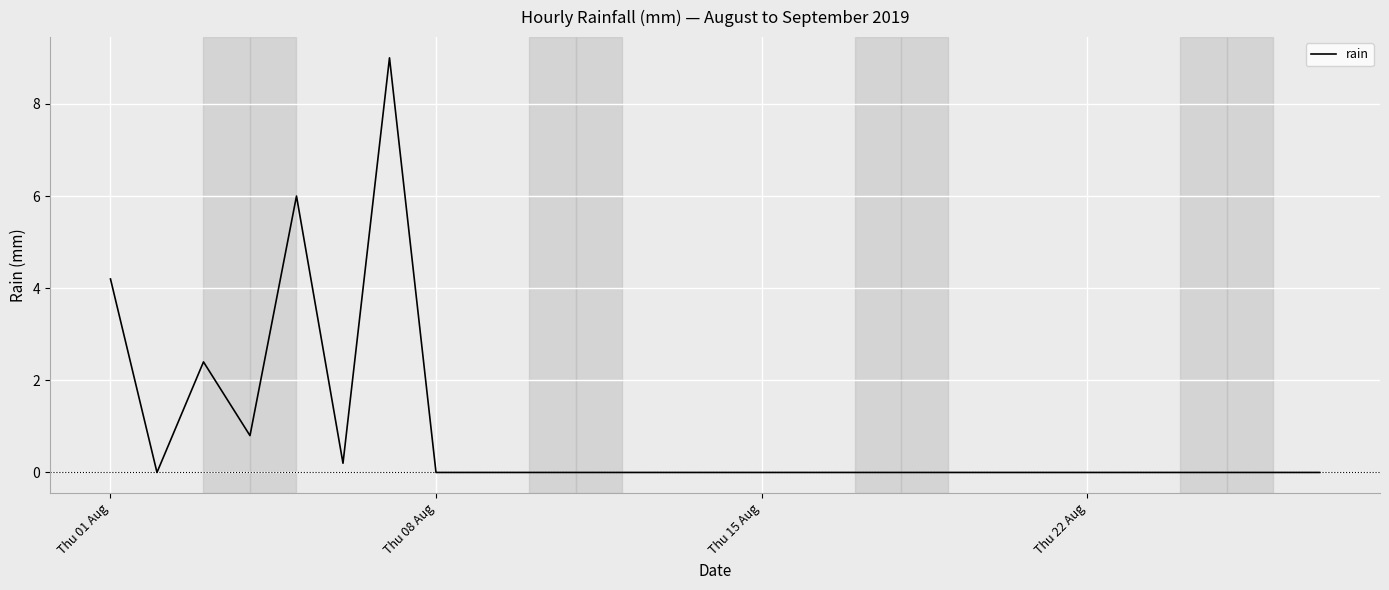

What is the maximum value shown in the chart?

9.0